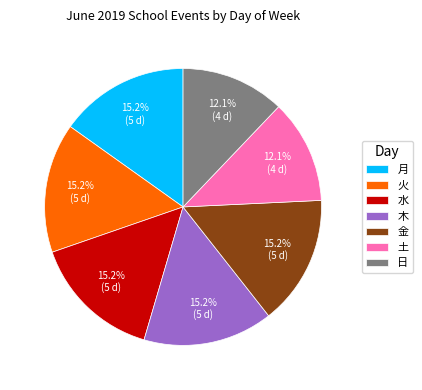

Is the sum of 日 and 水 greater than half?

No